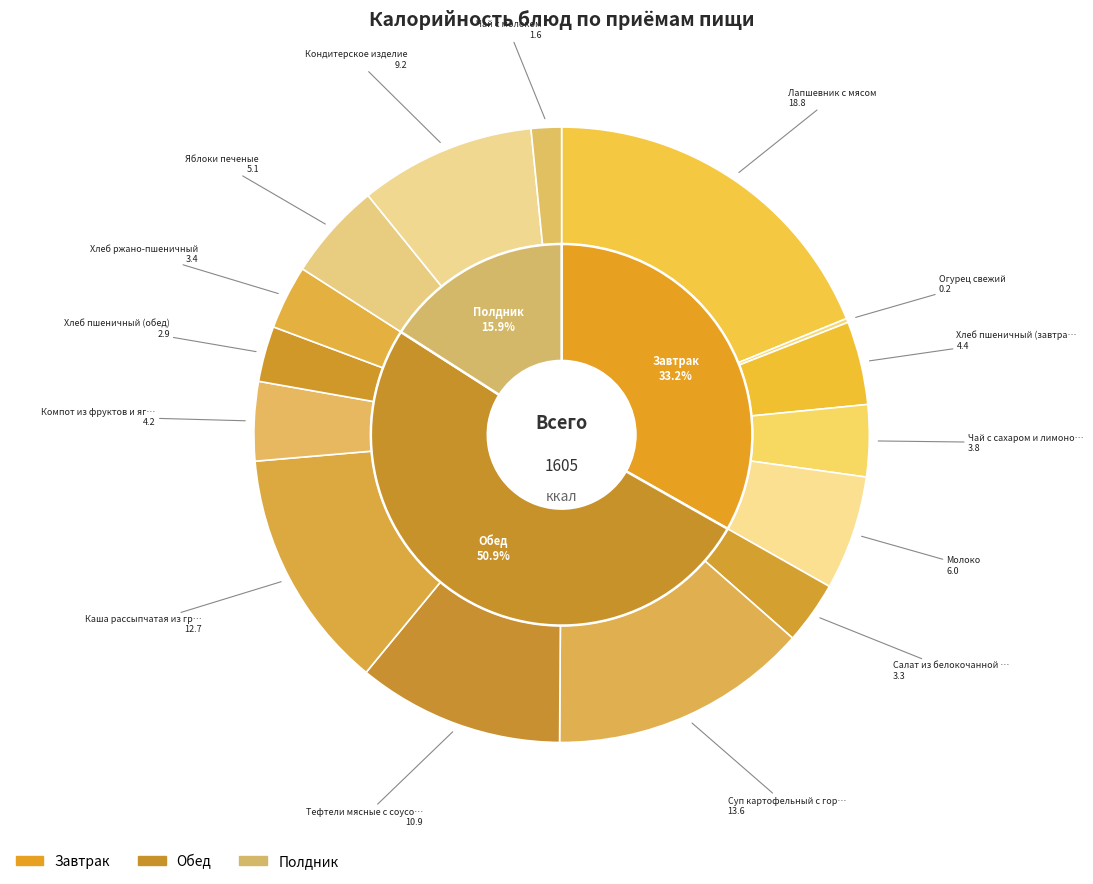

What is the ratio of the value at Чай с сахаром и лимоном to the value at Яблоки печеные?

0.7